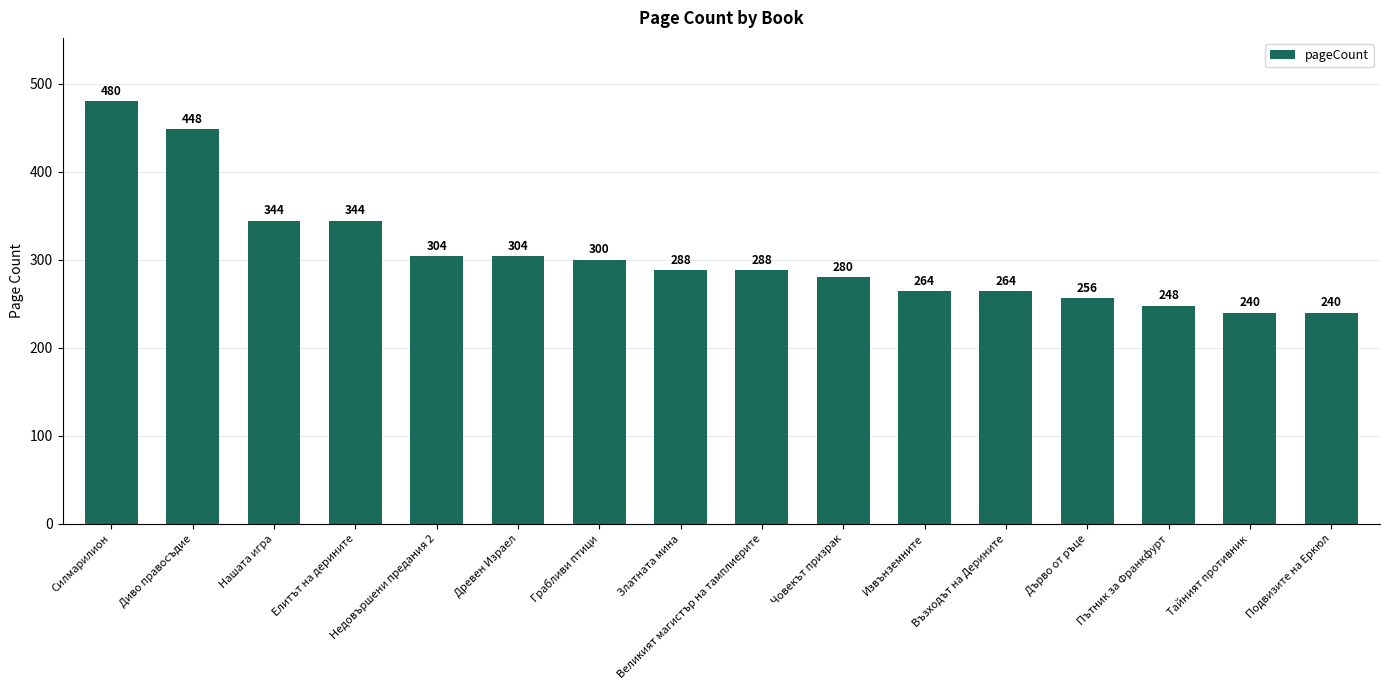

What position from the right is Подвизите на Еркюл?

1